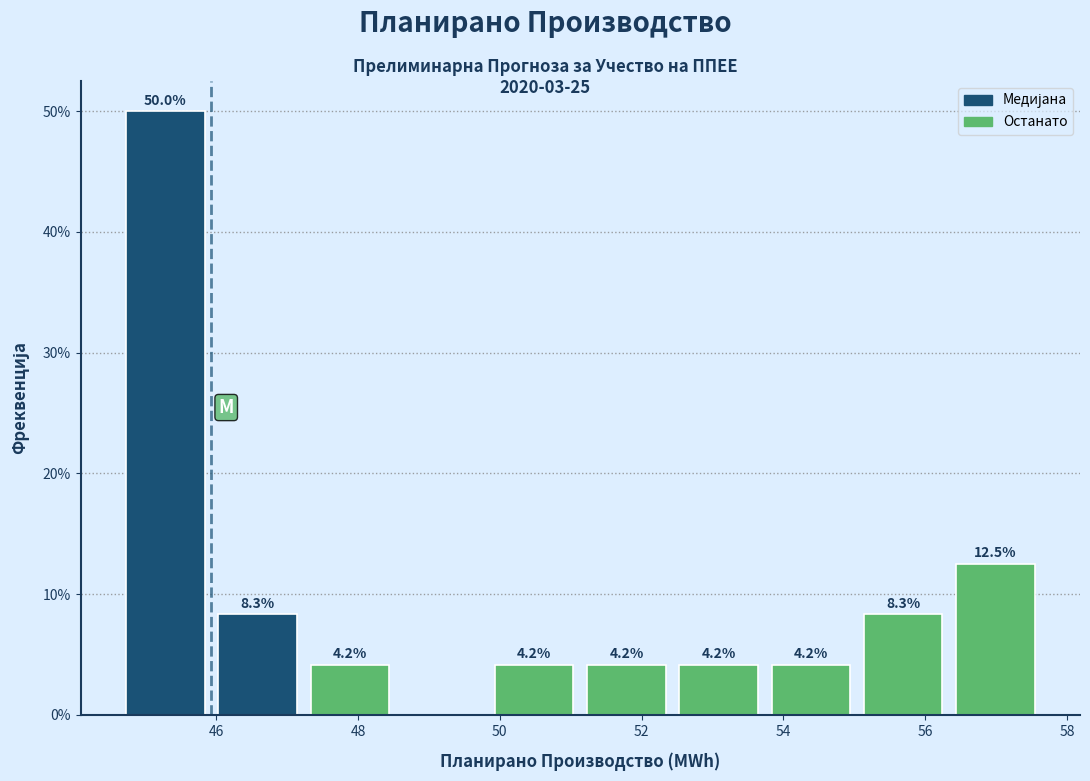

Which range on the x-axis has the tallest bar?

44.6 to 46.0